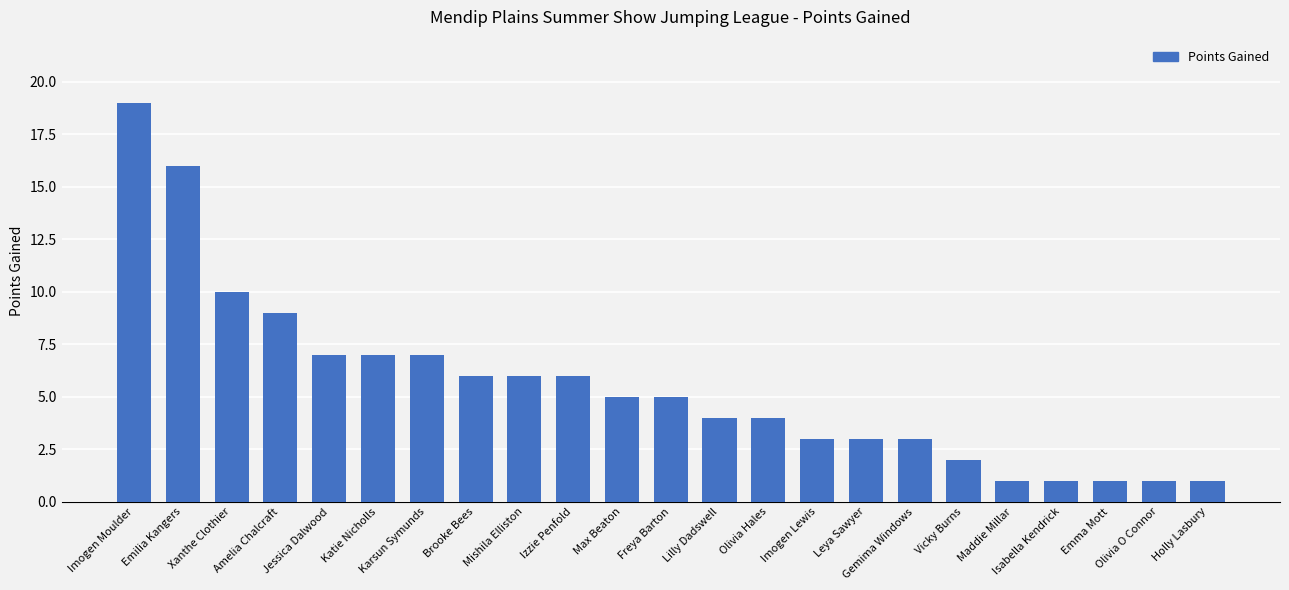

At which label does the data first exceed 5?

Imogen Moulder